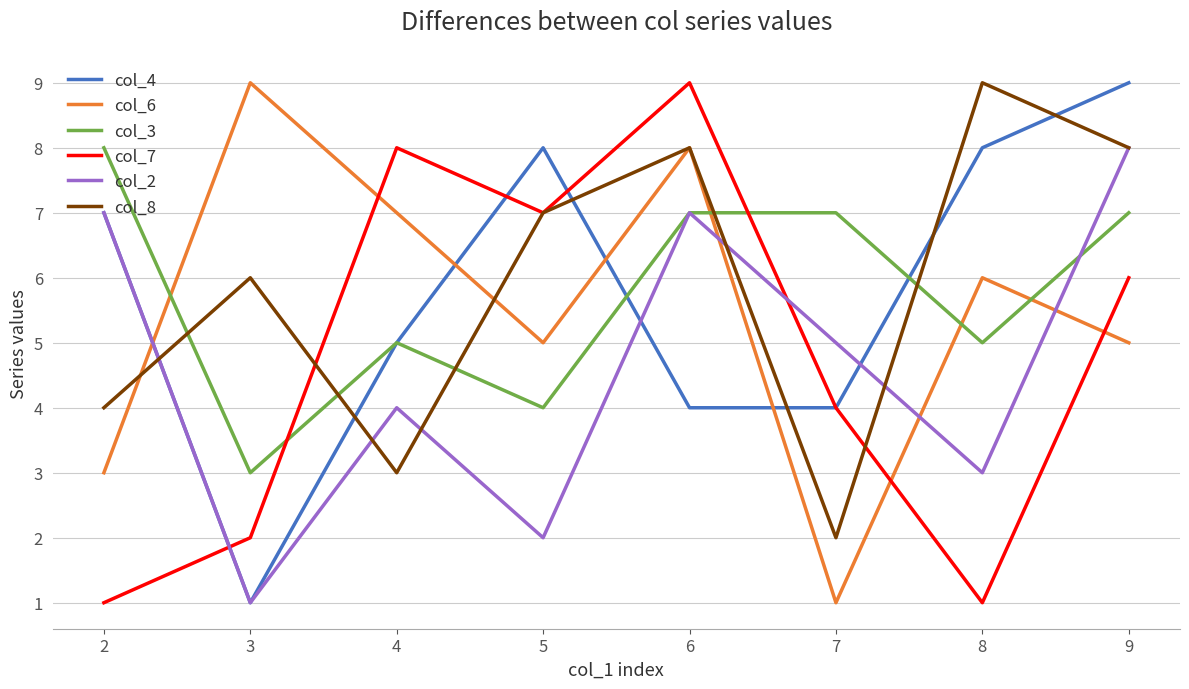

What are all the series names shown in the legend?

col_4, col_6, col_3, col_7, col_2, col_8